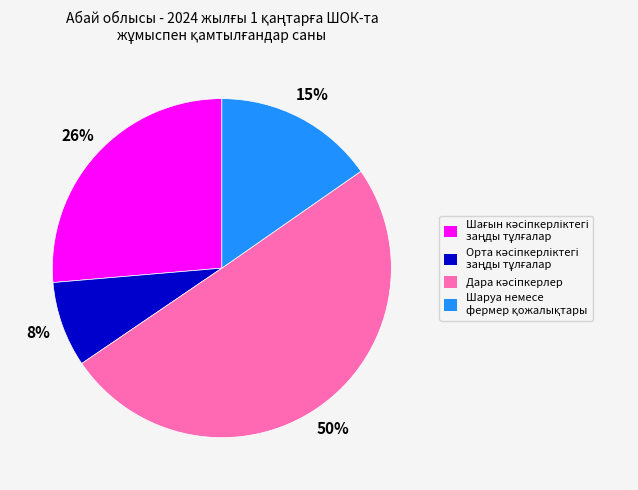

To the nearest percent, what is the difference between the largest and smallest slice percentages?

42%